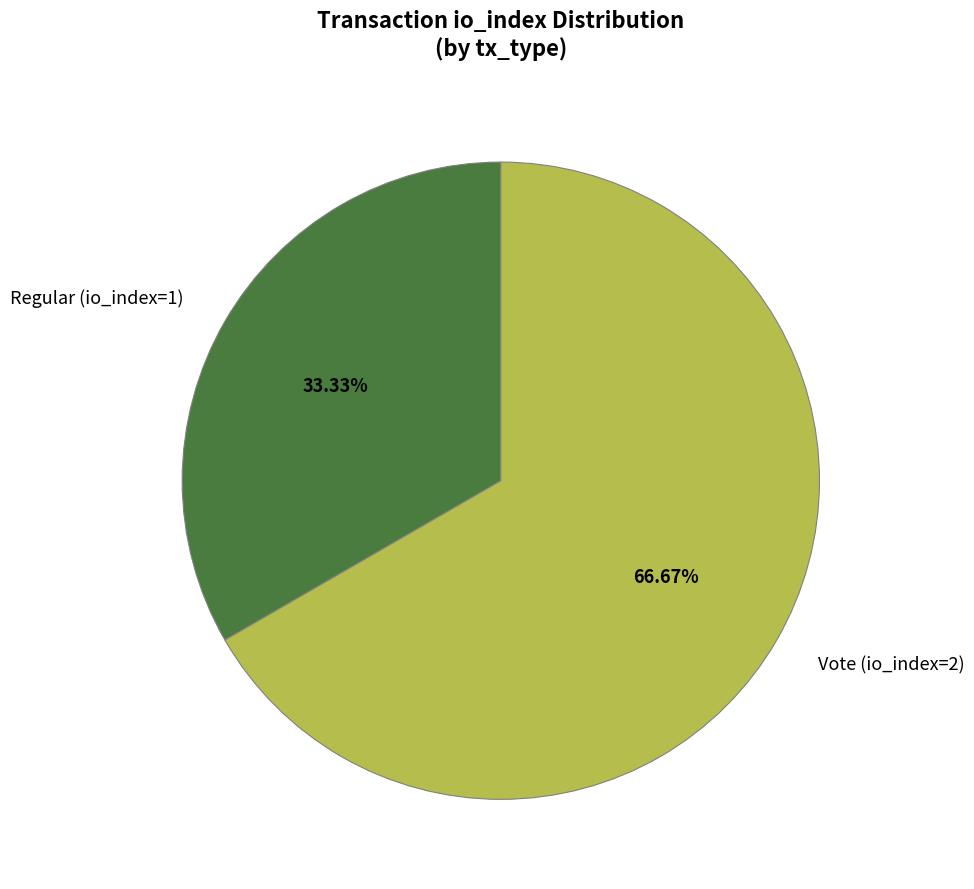

What percentage is the Regular (io_index=1) slice, to the nearest percent?

33%